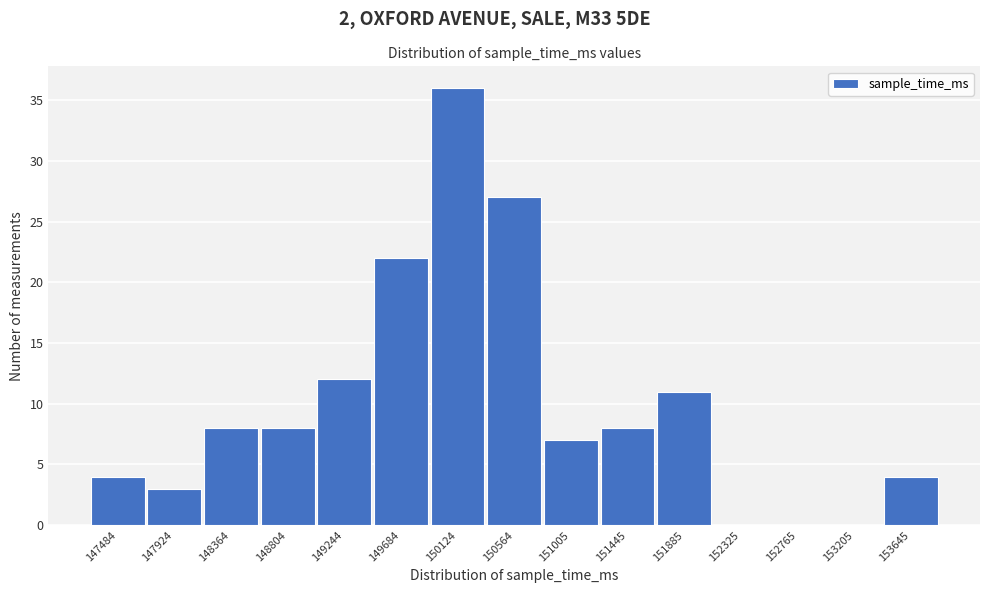

Reading left to right, transcribe all the data shown in this chart.

147484=4	147924=3	148364=8	148804=8	149244=12	149684=22	150124=36	150564=27	151005=7	151445=8	151885=11	152325=0	152765=0	153205=0	153645=4